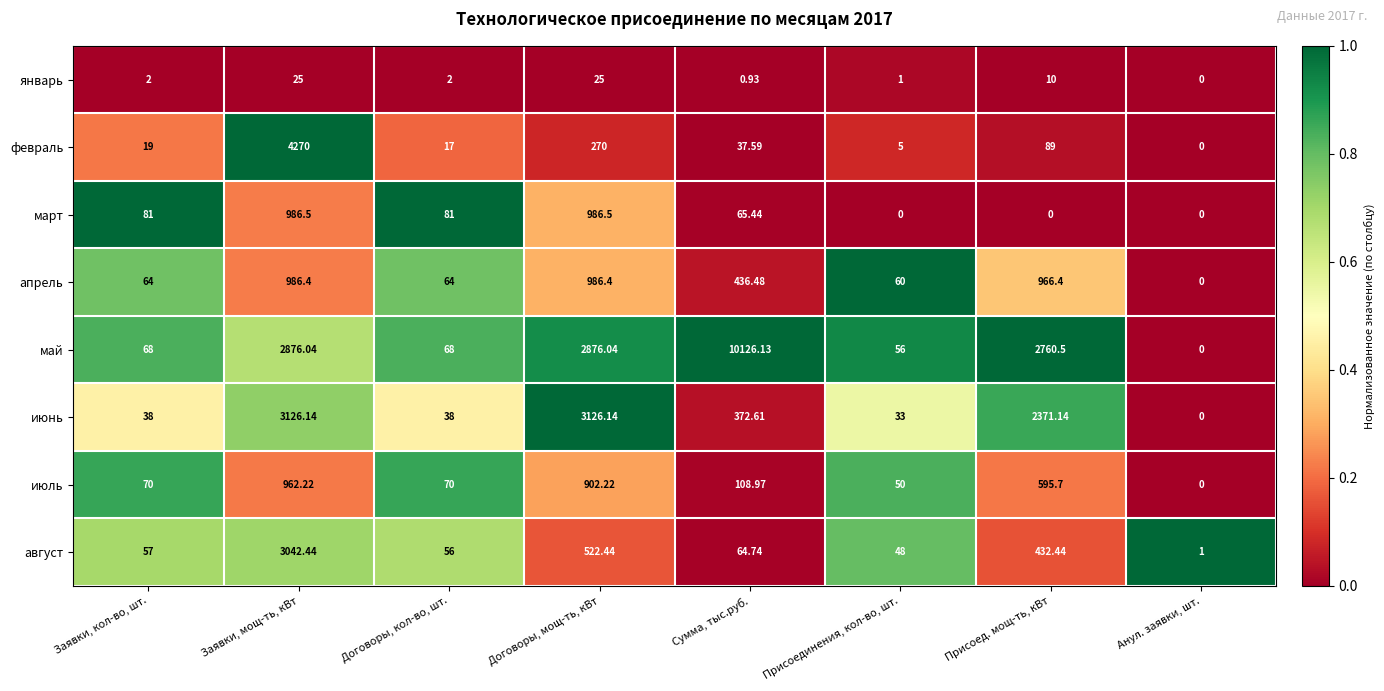

Where is февраль nearest to the value 2135?

Договоры, мощ-ть, кВт